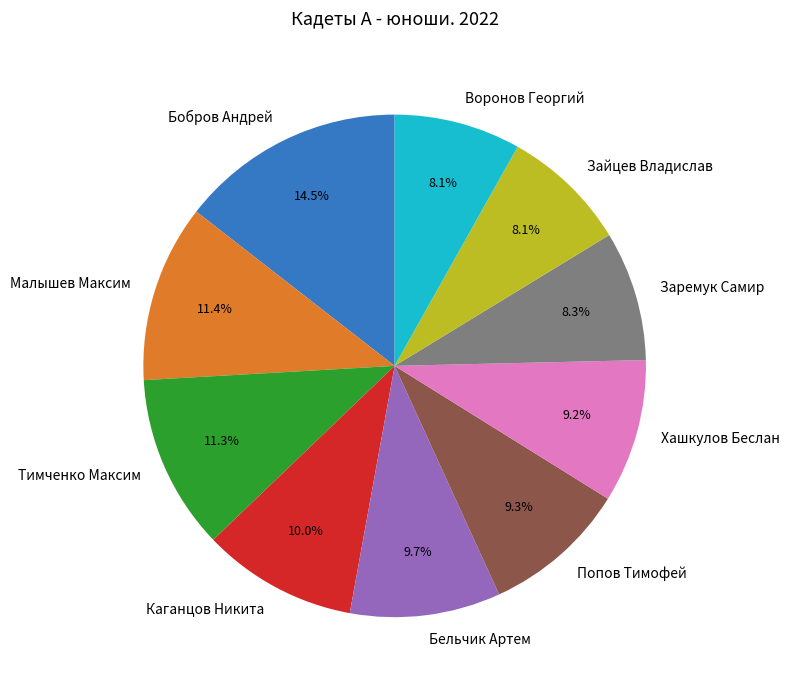

What portion of the pie excludes Хашкулов Беслан?

90.8%